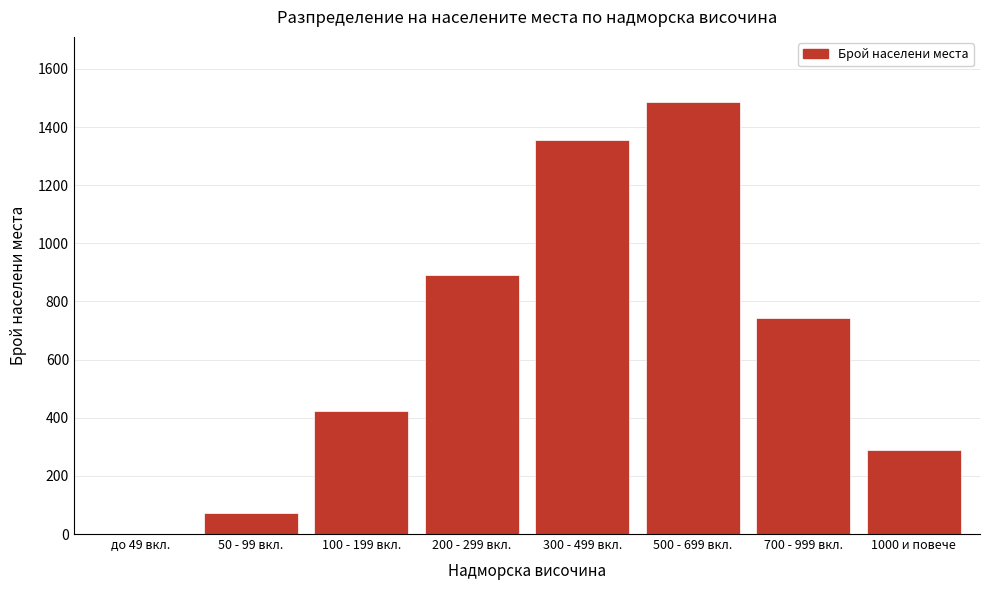

Reading left to right, extract all data points from this chart.

до 49 вкл.=0	50 - 99 вкл.=71	100 - 199 вкл.=423	200 - 299 вкл.=892	300 - 499 вкл.=1354	500 - 699 вкл.=1487	700 - 999 вкл.=743	1000 и повече=289